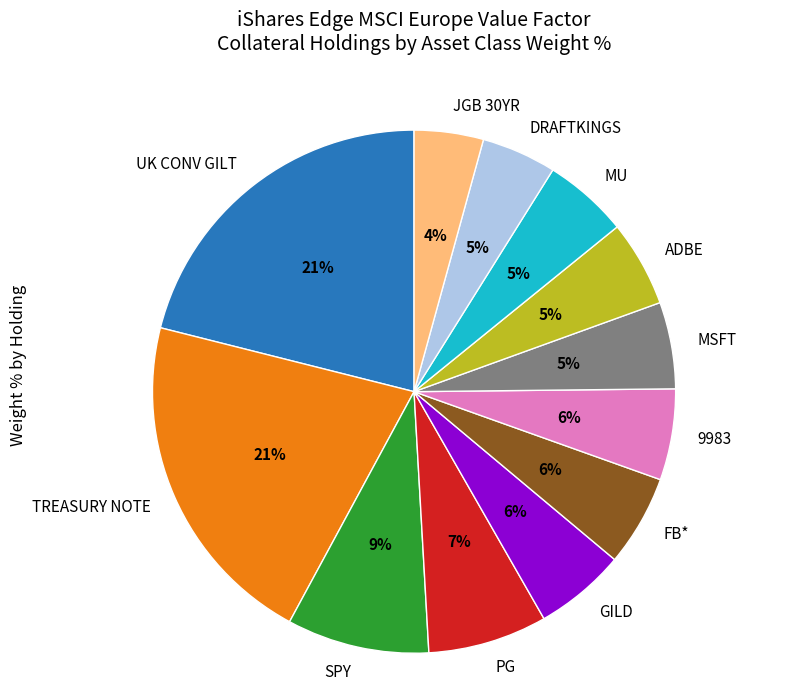

To the nearest percent, what percentage of the pie is MU?

5%